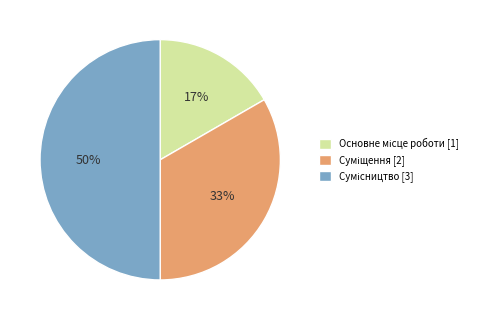

How many segments does this pie chart have?

3